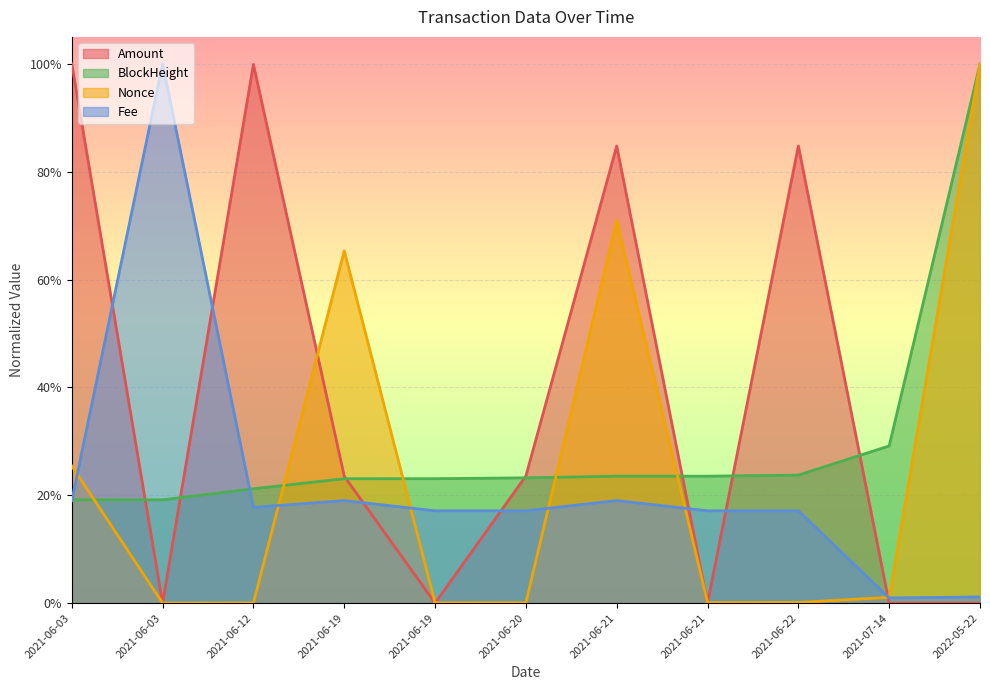

At which label is Fee closest to 0?

2021-07-14